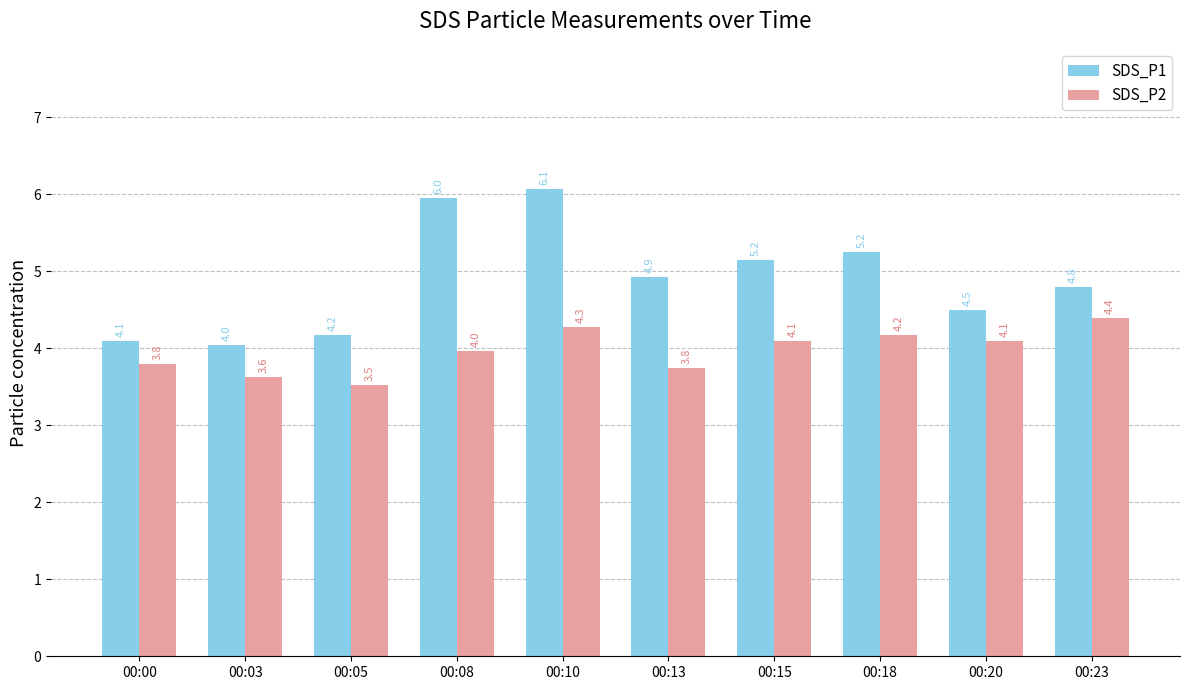

What is the difference between the highest and lowest values at 00:18?

1.1